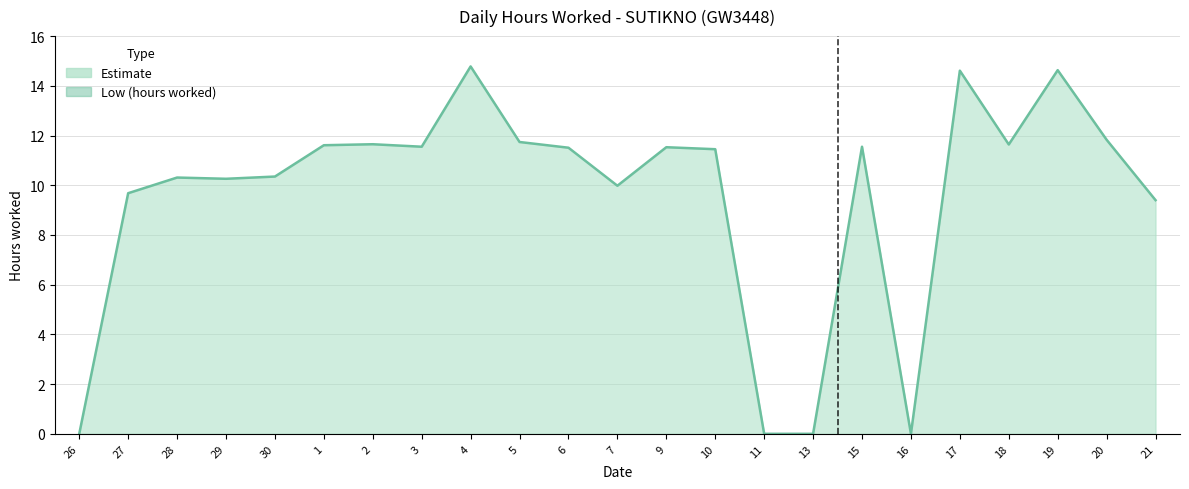

What is the maximum value shown in the chart?

14.8